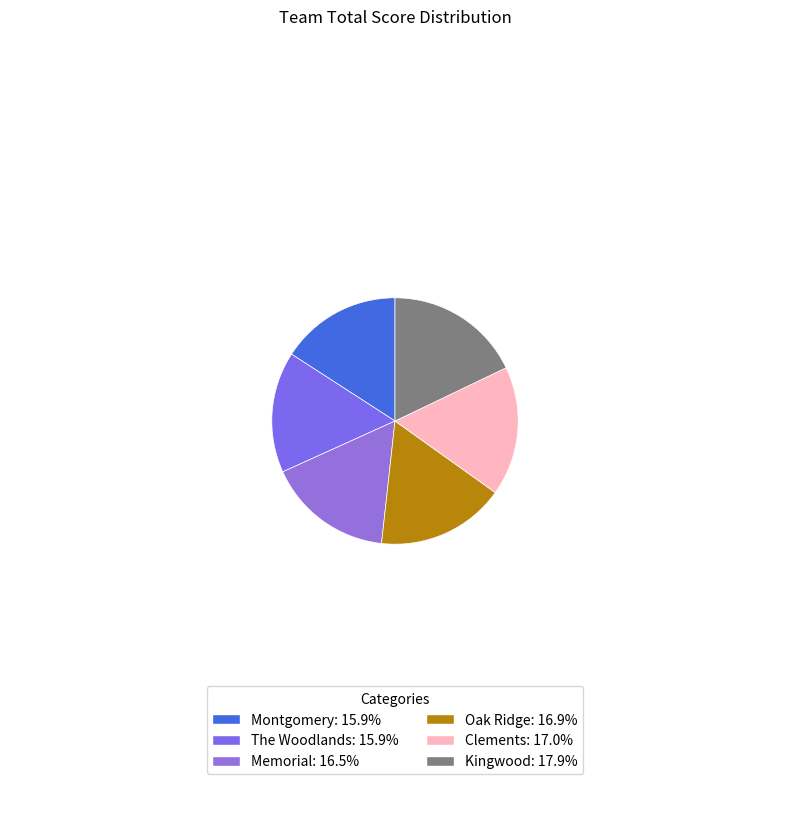

What is the ratio of the value at Memorial to the value at Oak Ridge?

1.0